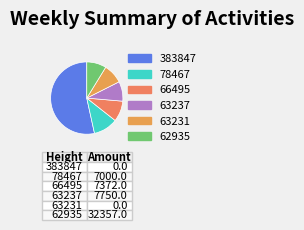

How many slices are in this pie chart?

6